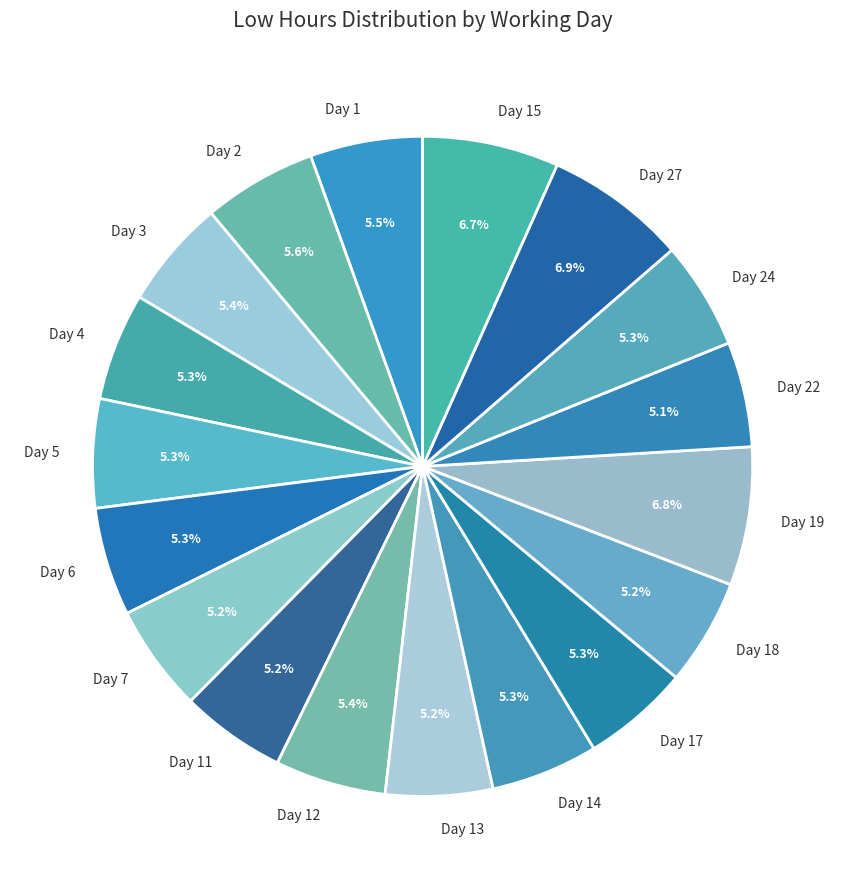

What is the ratio of the value at Day 3 to the value at Day 14?

1.0